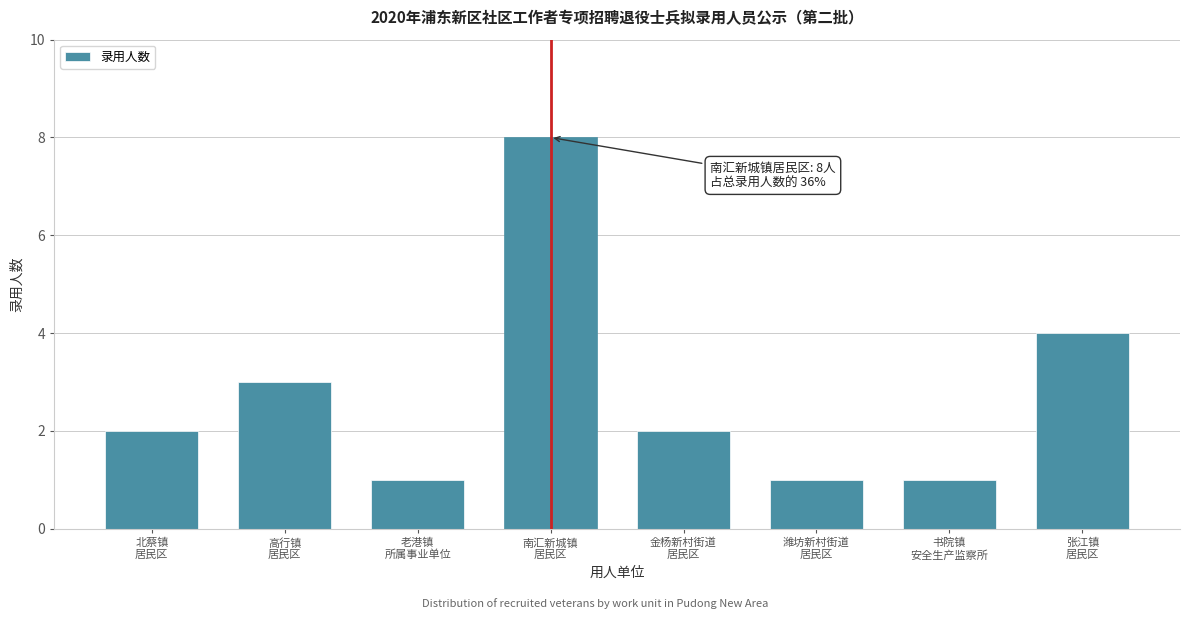

Reading right to left, what are all the values shown in this chart?

4	1	1	2	8	1	3	2